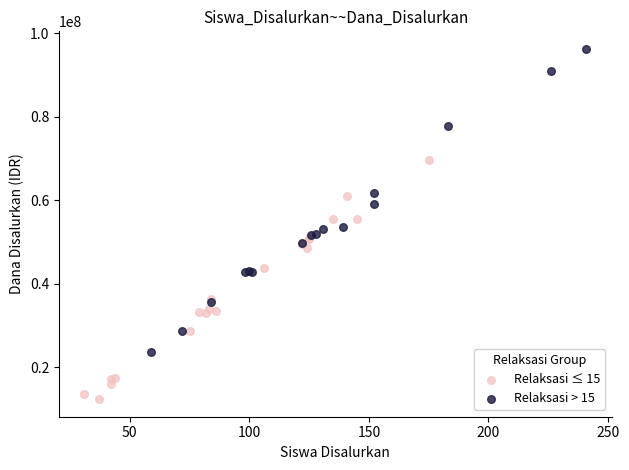

Which series contains the highest Y value?

Relaksasi > 15